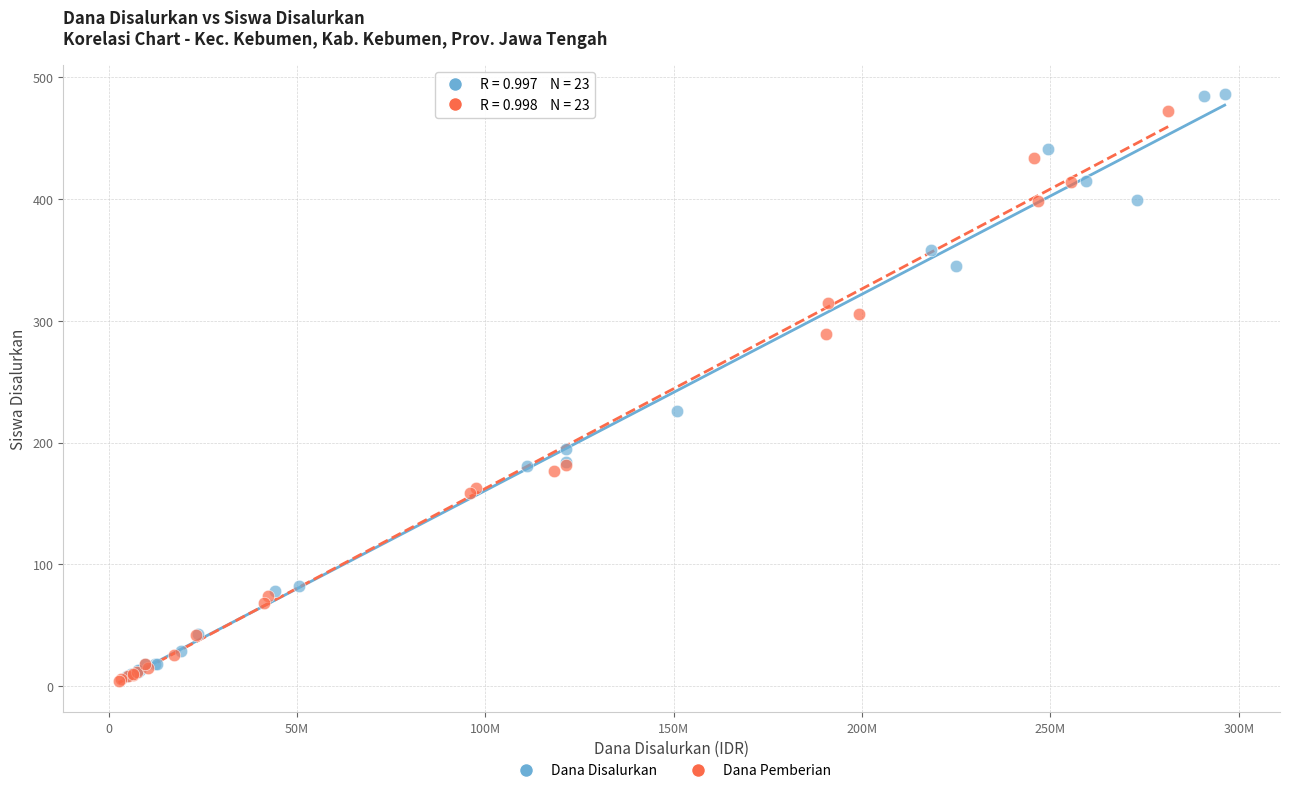

What are all the series names shown in the legend?

Dana Disalurkan, Dana Pemberian